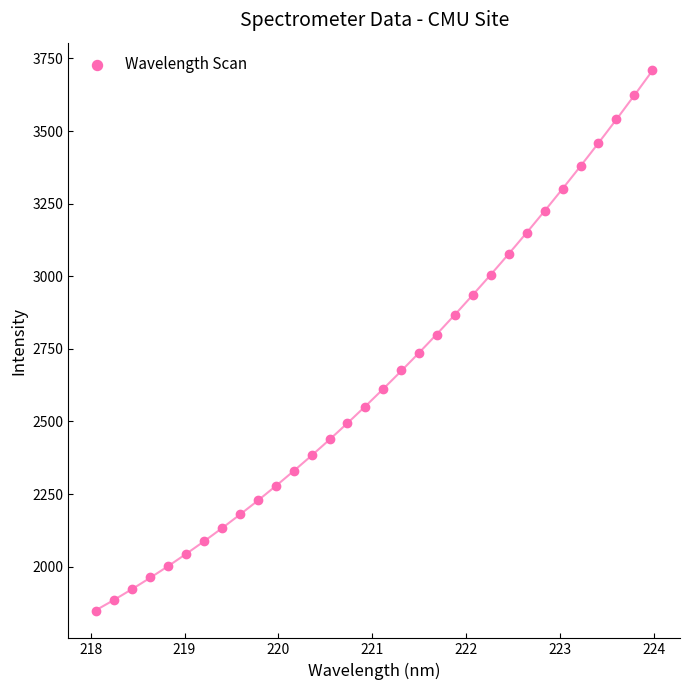

What is the range of Y values (max minus min)?

1865.0